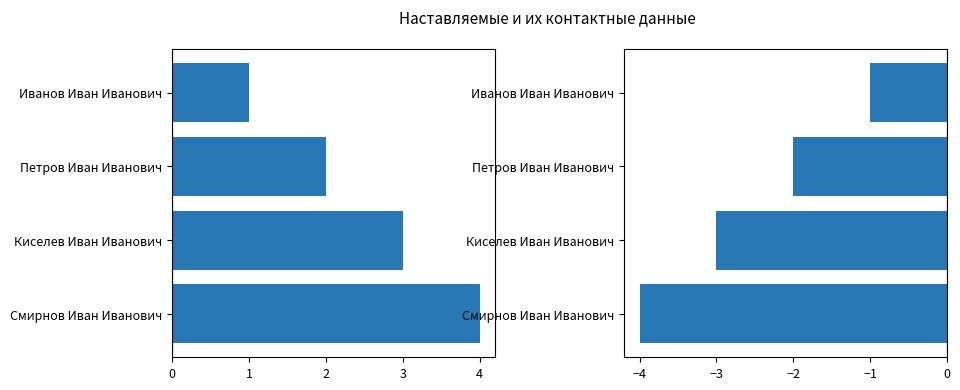

At how many categories does at least one series exceed 0?

4